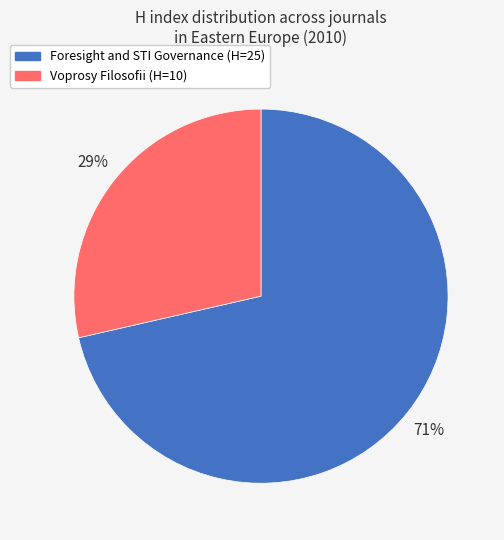

Is Foresight and STI Governance the majority of the pie?

Yes